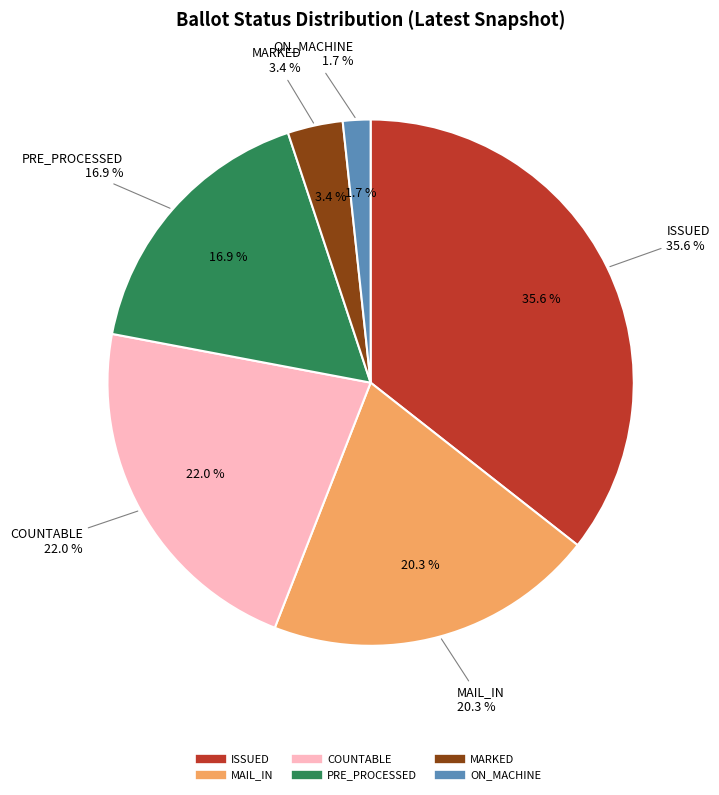

What is the largest slice in the pie chart?

ISSUED